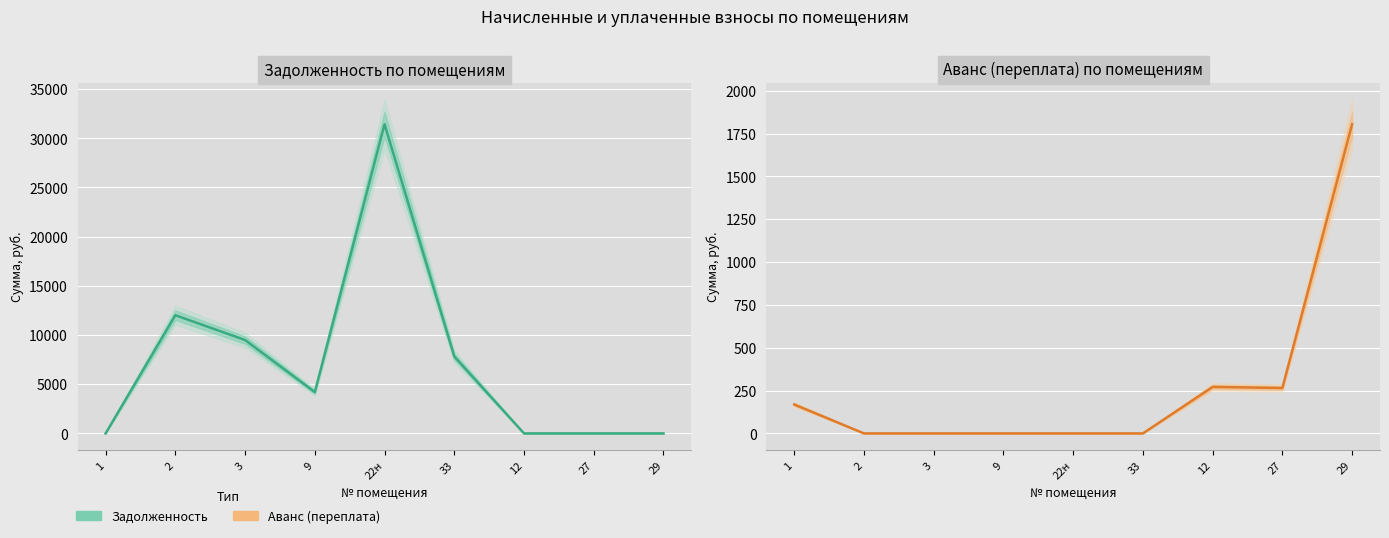

Which series has the largest range (max minus min)?

Задолженность